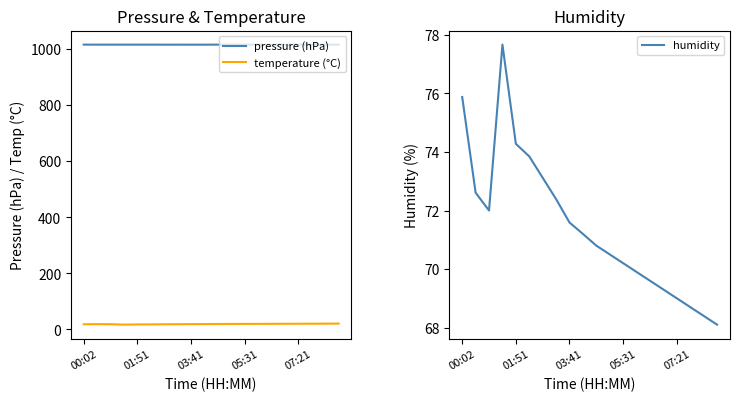

True or false: pressure (hPa) and temperature (°C) intersect in this chart.

False